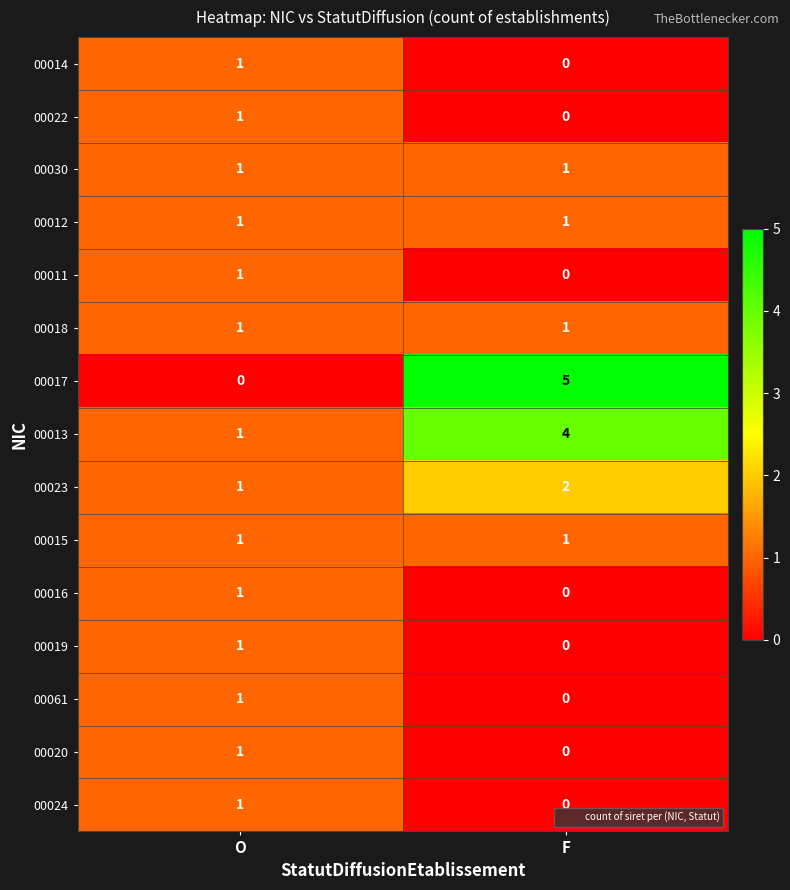

Which category has the lowest value in the 00024 series?

F